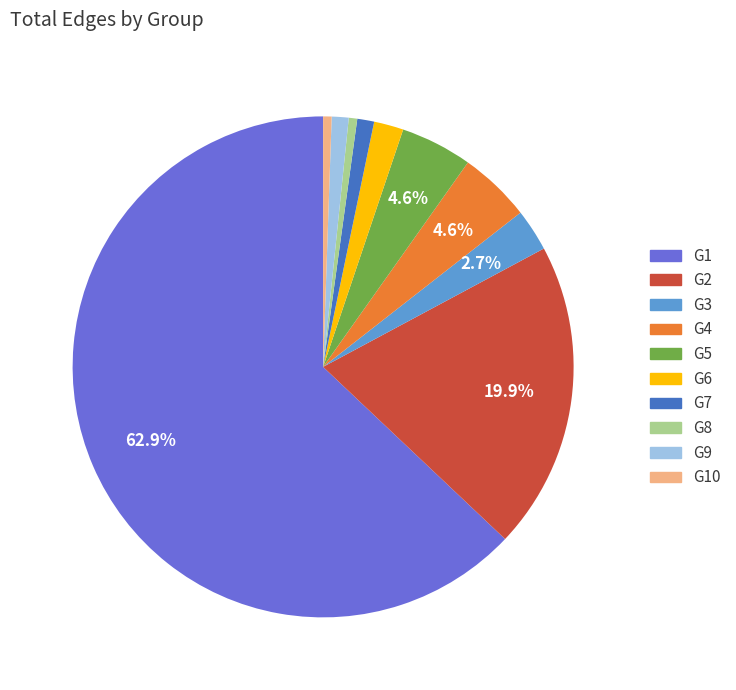

How many segments does this pie chart have?

10